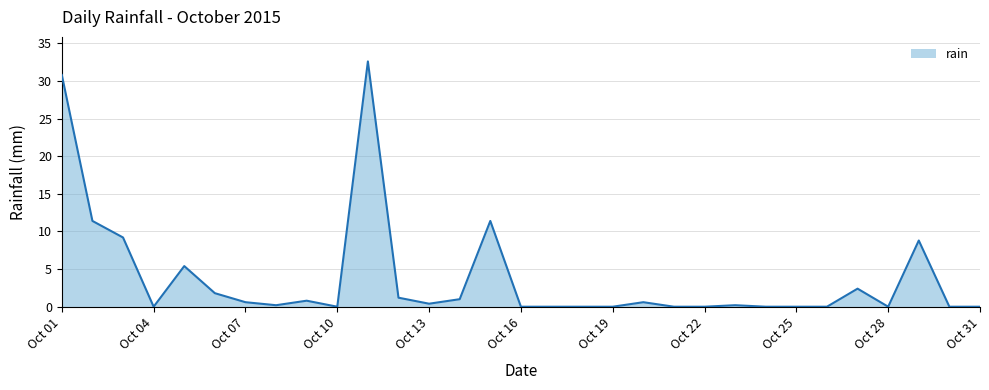

What is the difference between the maximum and minimum values?

32.6